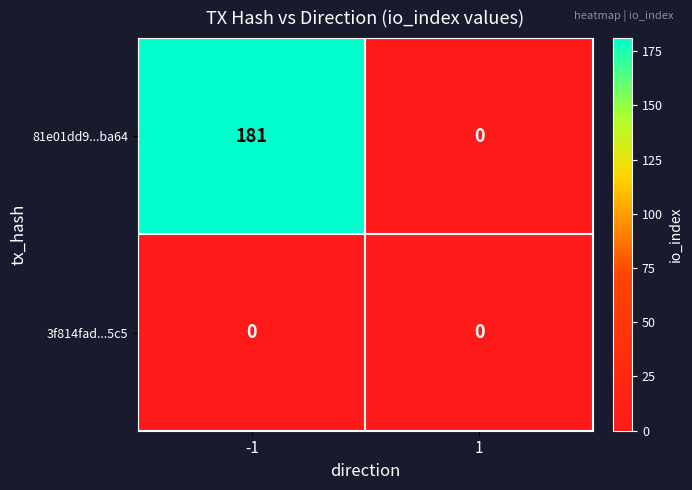

What is the difference between the highest and lowest values at -1?

181